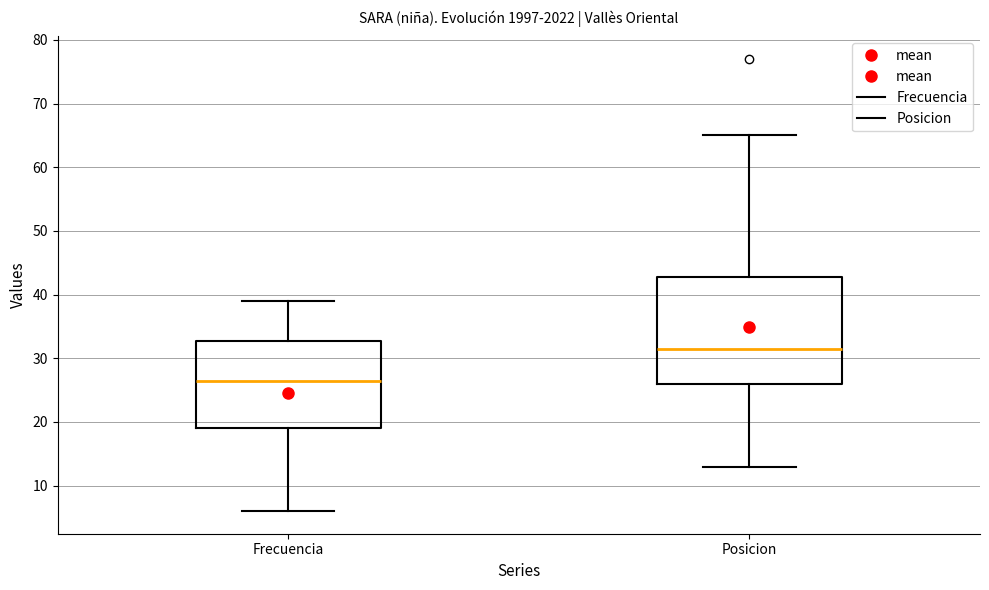

Reading left to right, transcribe this box plot: for each box, give where its median line is, the range the box spans, and where its two whiskers end, as read against the y-axis. The values are not printed on the chart, so give them approximately, as read against the axis.

Frecuencia: median 27, box 19 to 33, whiskers 6 to 39
Posicion: median 32, box 26 to 43, whiskers 13 to 65